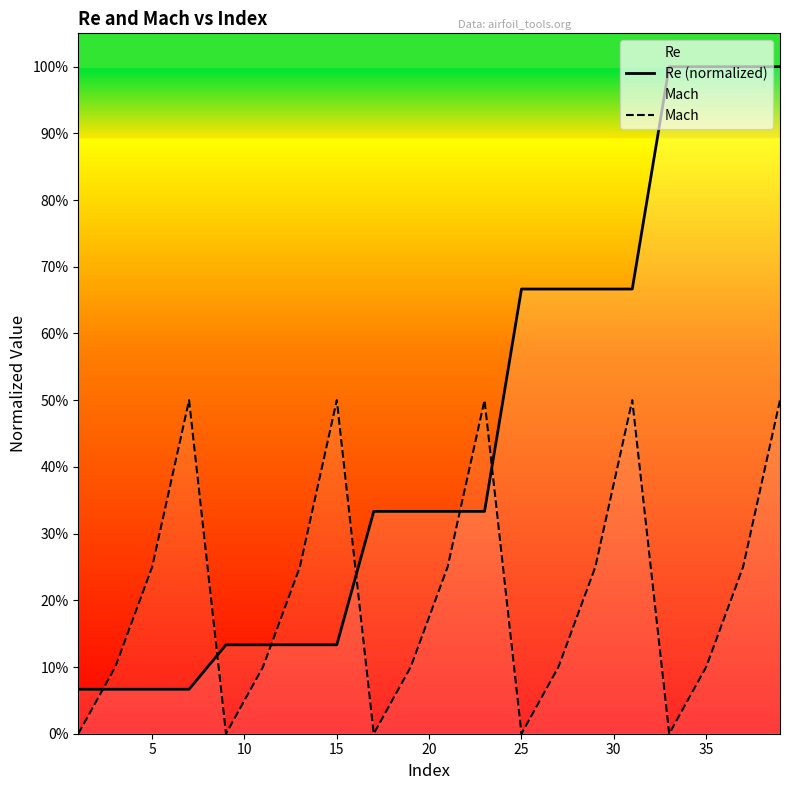

How many lines are shown in the chart?

2